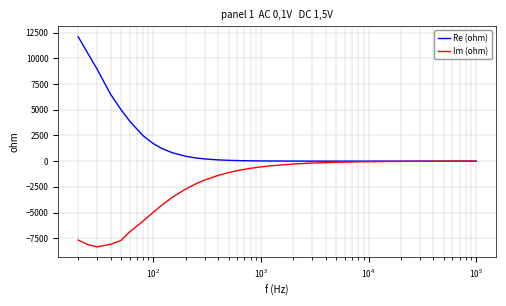

Which series has the largest total across all categories?

Re (ohm)